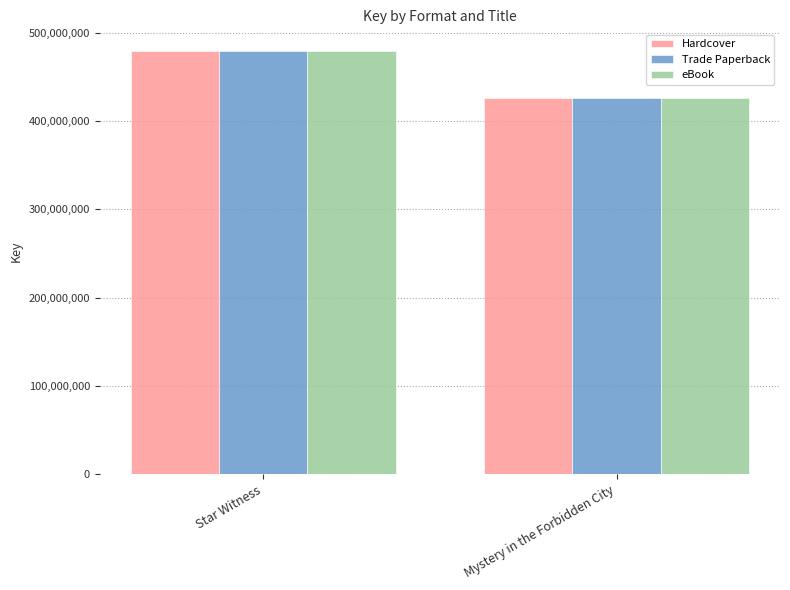

Is the value of Hardcover at Star Witness greater than the value of Trade Paperback at Mystery in the Forbidden City?

Yes